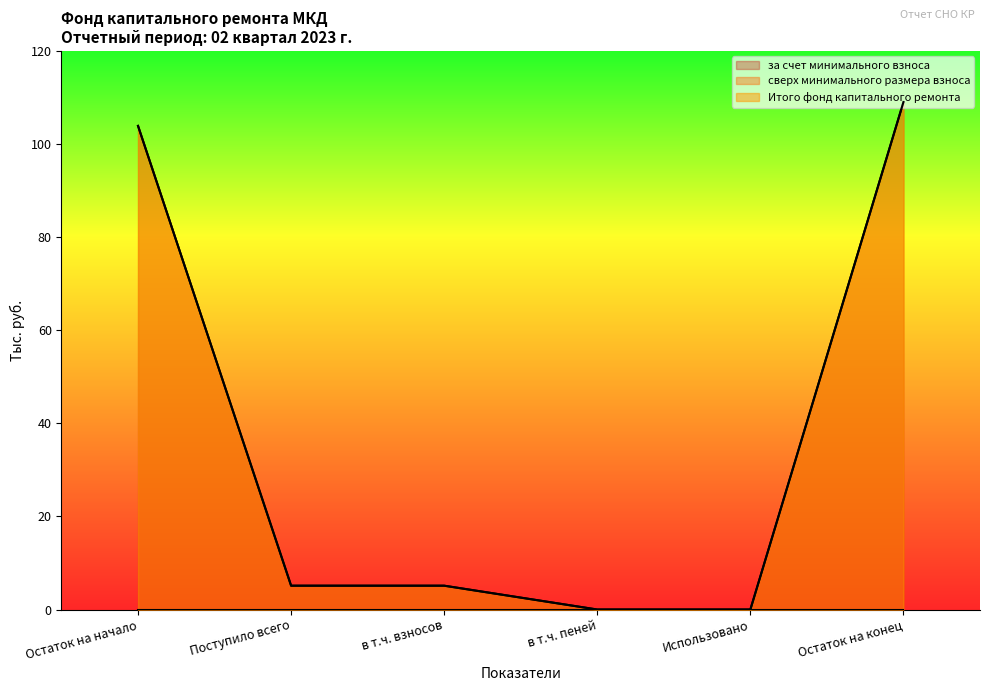

Reading left to right, what are all the values shown in this chart?

за счет минимального взноса: Остаток на начало=103.9	Поступило всего=5.1	в т.ч. взносов=5.1	в т.ч. пеней=0.0	Использовано=0.0	Остаток на конец=109.0
Итого фонд капитального ремонта: Остаток на начало=103.9	Поступило всего=5.1	в т.ч. взносов=5.1	в т.ч. пеней=0.0	Использовано=0.0	Остаток на конец=109.0